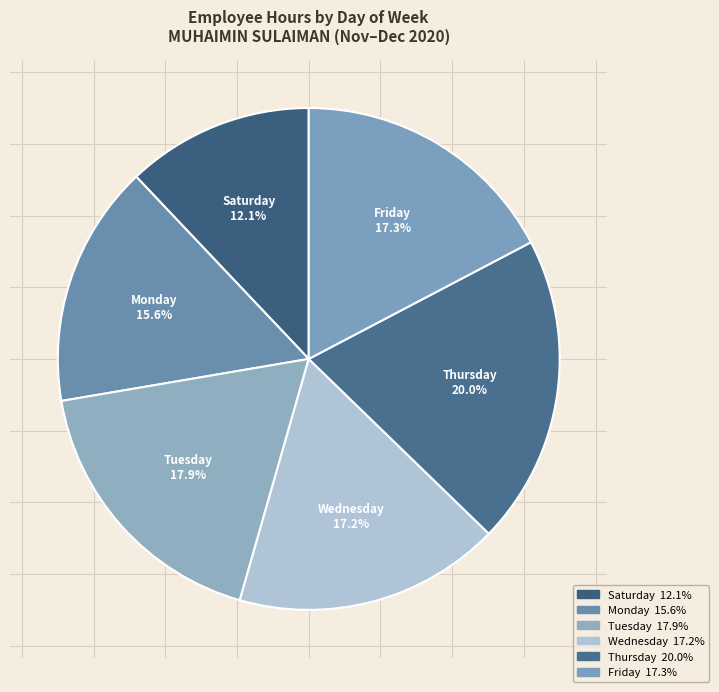

Which category has the biggest portion of the pie?

Thursday